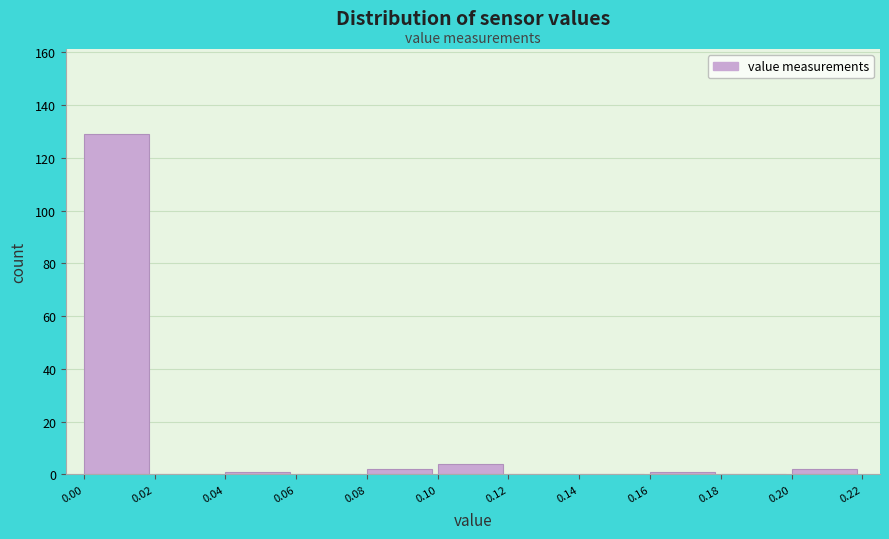

Reading left to right, transcribe this chart: for each bar, give the range it covers on the x-axis and its height. The values are not printed on the chart, so give them approximately, as read against the axis.

0.00 to 0.02: 130
0.02 to 0.04: 0
0.04 to 0.06: under 2
0.06 to 0.08: 0
0.08 to 0.10: 2
0.10 to 0.12: 4
0.12 to 0.14: 0
0.14 to 0.16: 0
0.16 to 0.18: under 2
0.18 to 0.20: 0
0.20 to 0.22: 2